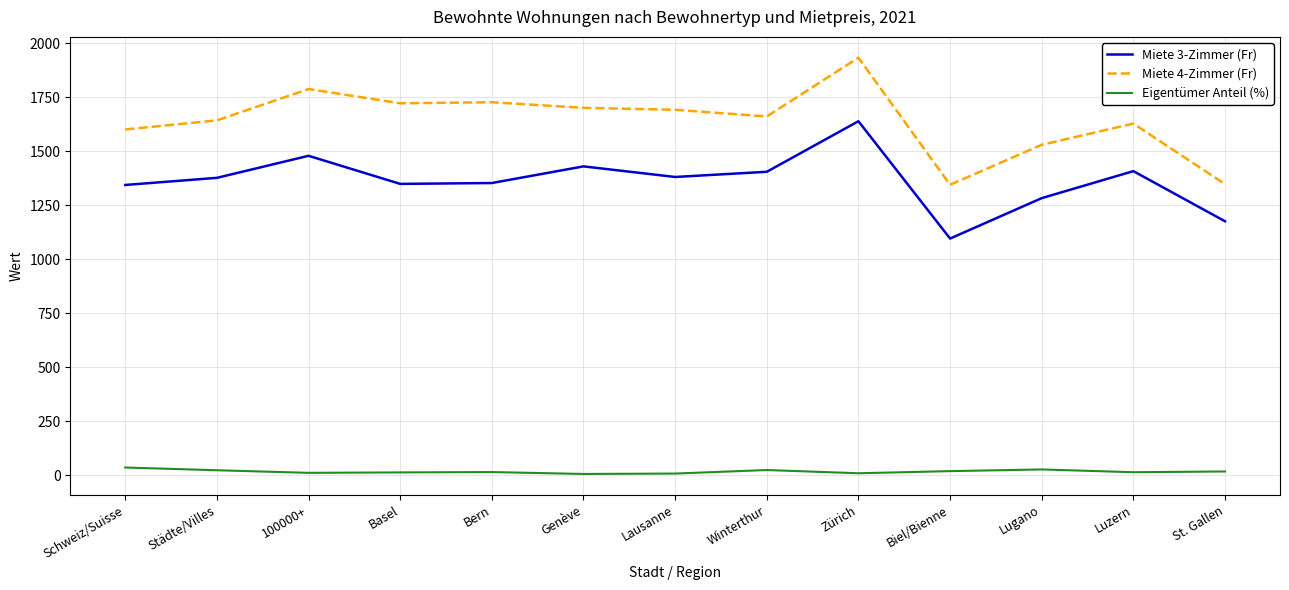

Does the chart display data point markers on the line(s)?

No